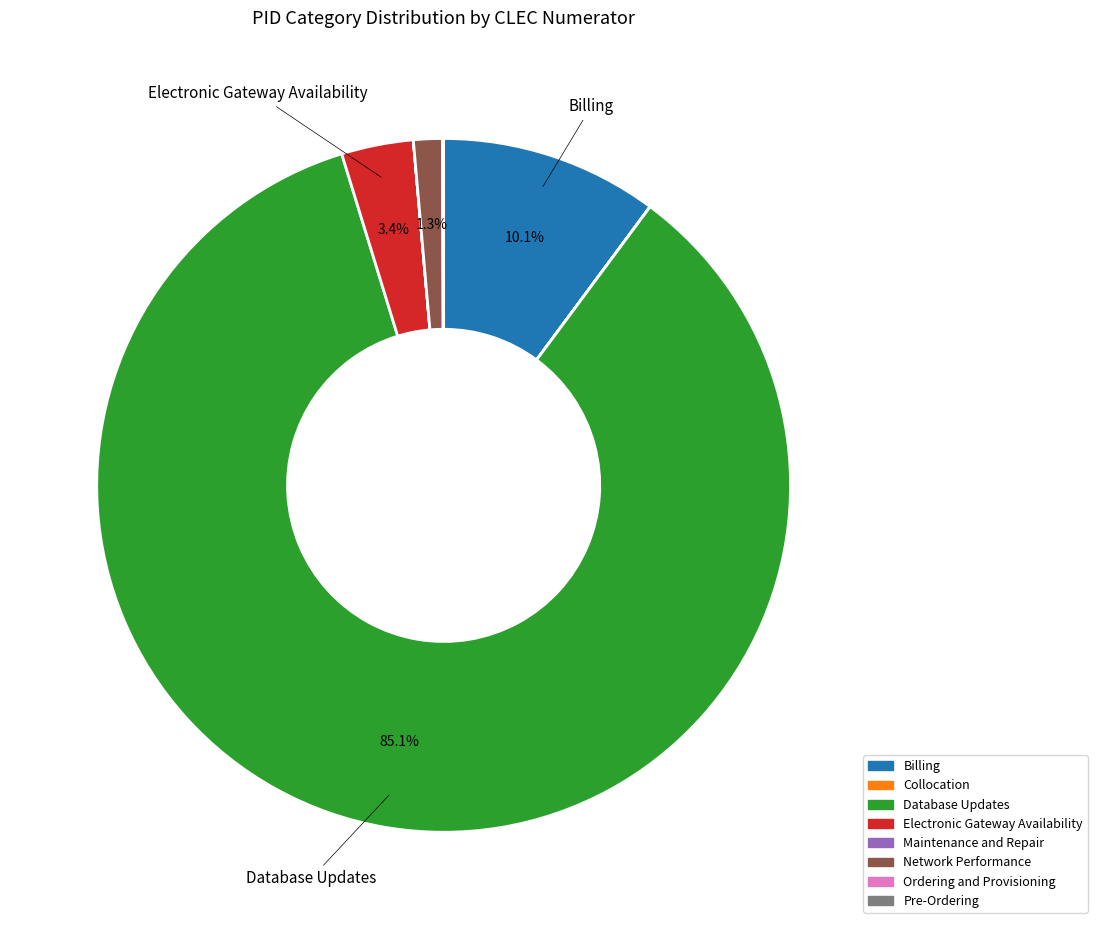

What is the majority slice?

Database Updates